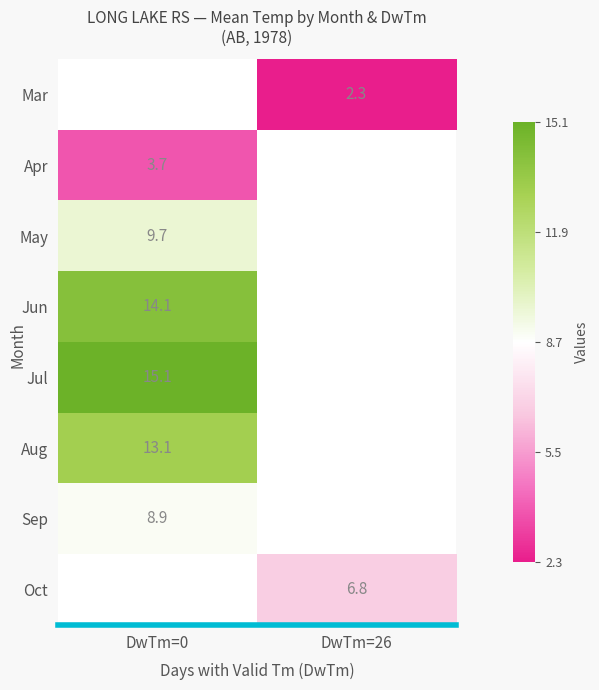

The Mar series shows 3.2 at DwTm=26. True or false?

False